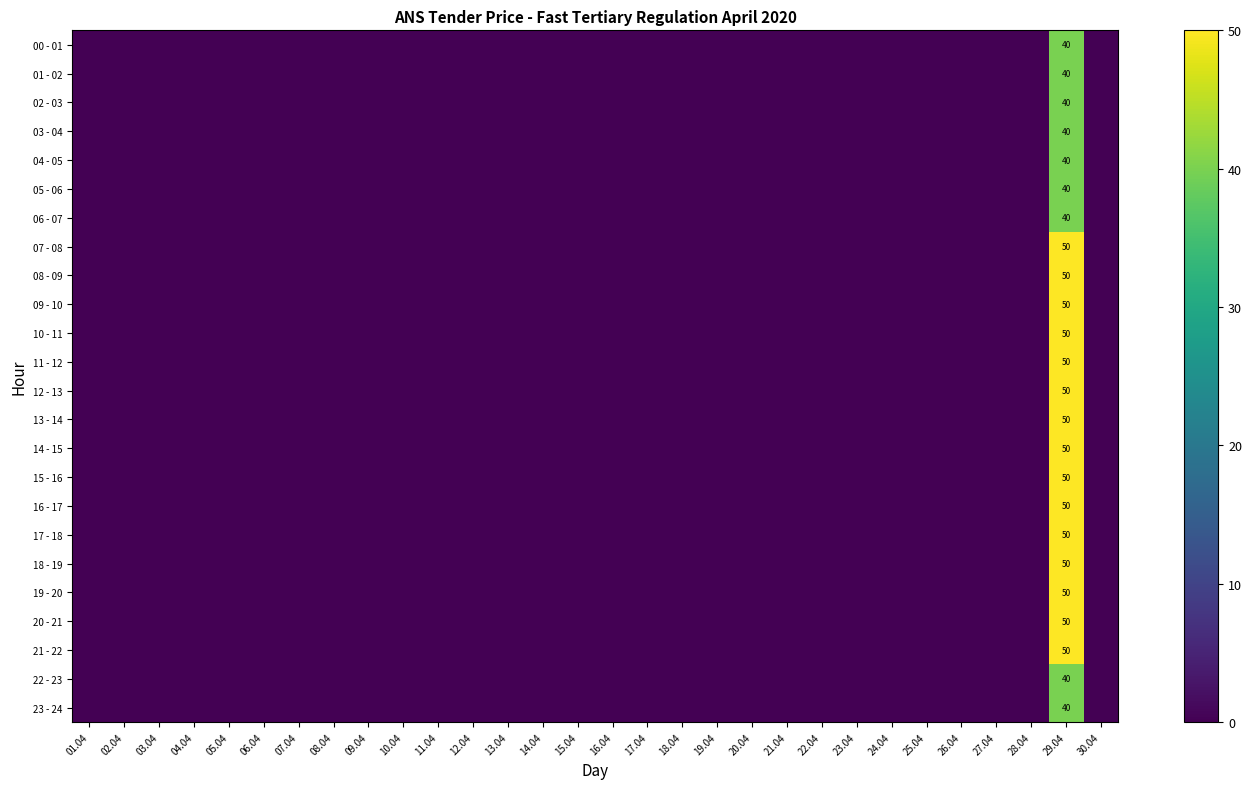

Which series has the largest range (max minus min)?

07 - 08